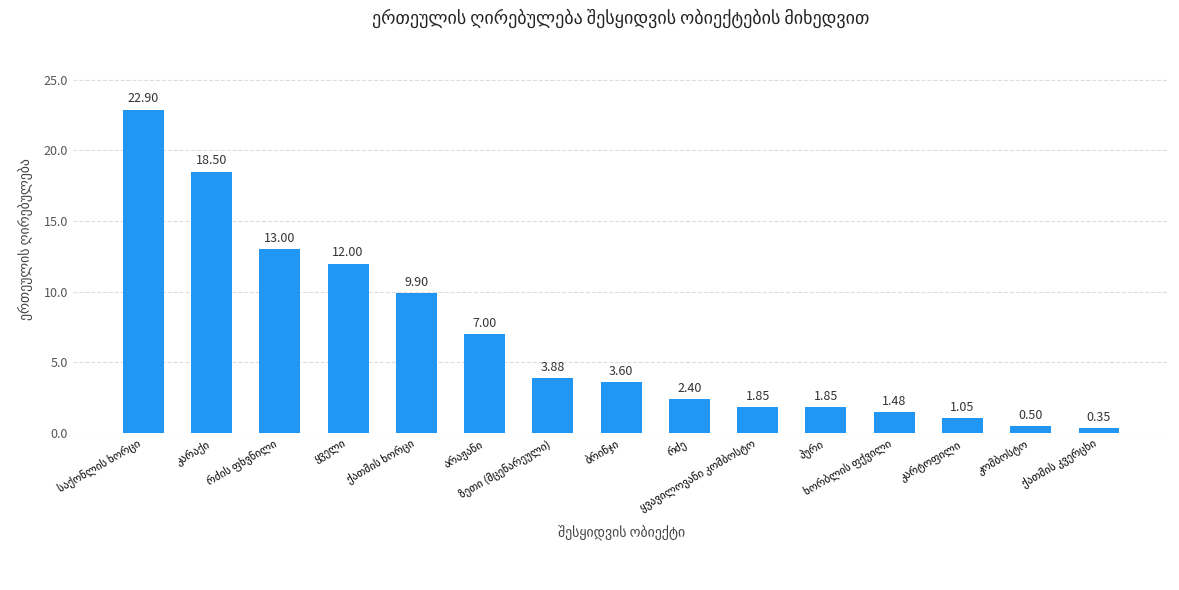

What is the average value?

6.7